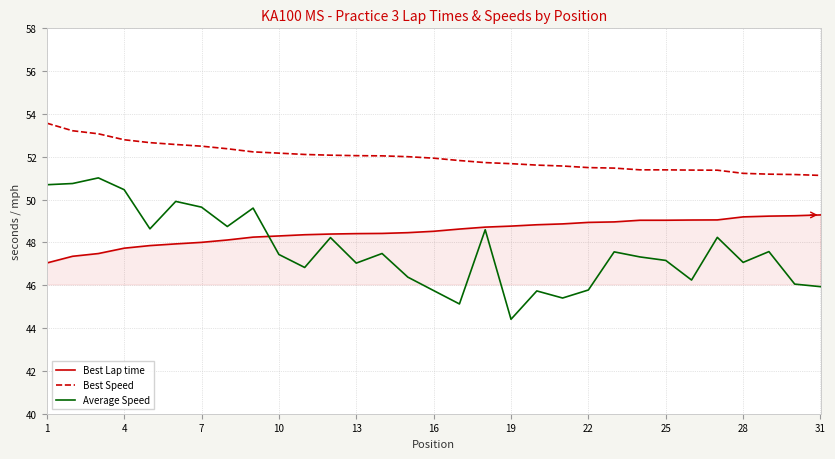

List the series in order of their overall mean, highest first.

Best Speed, Best Lap time, Average Speed